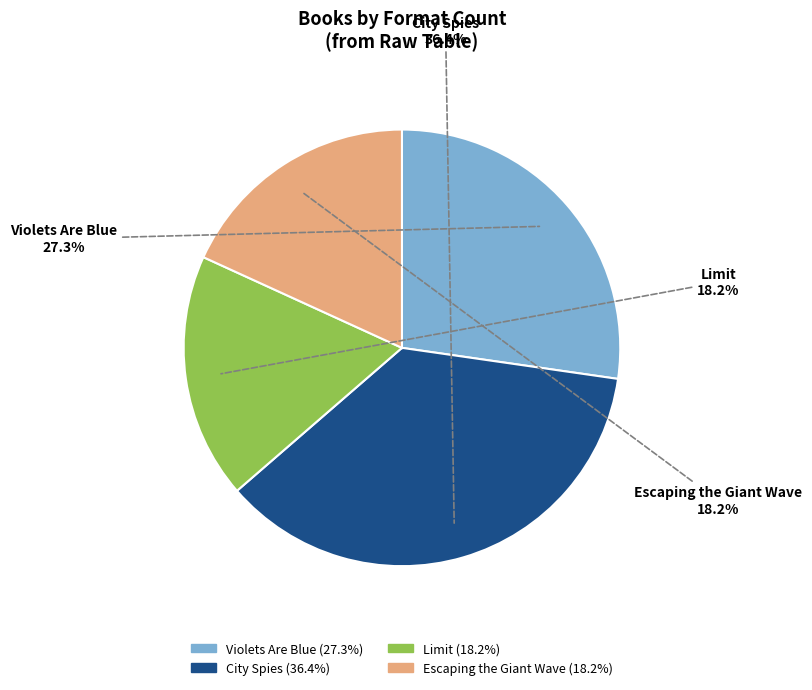

Is there any slice that represents more than half of the pie?

No